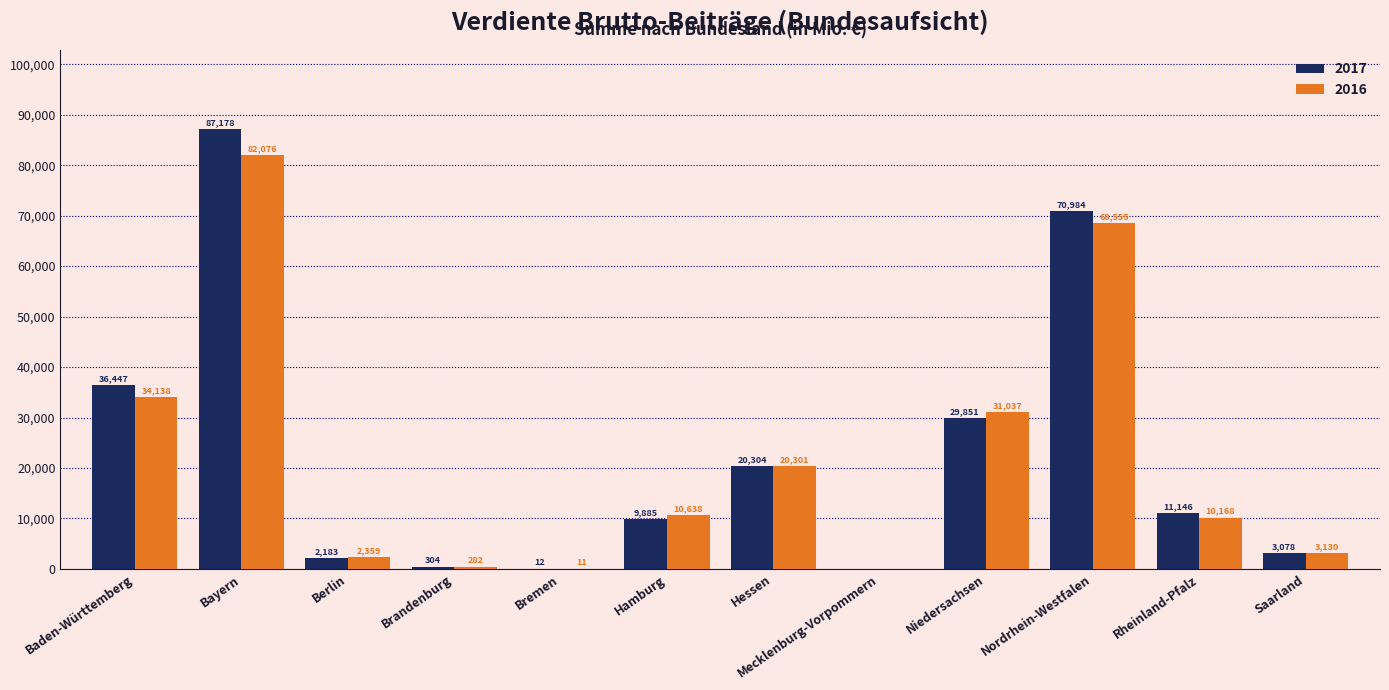

Count the number of data series in this chart.

2